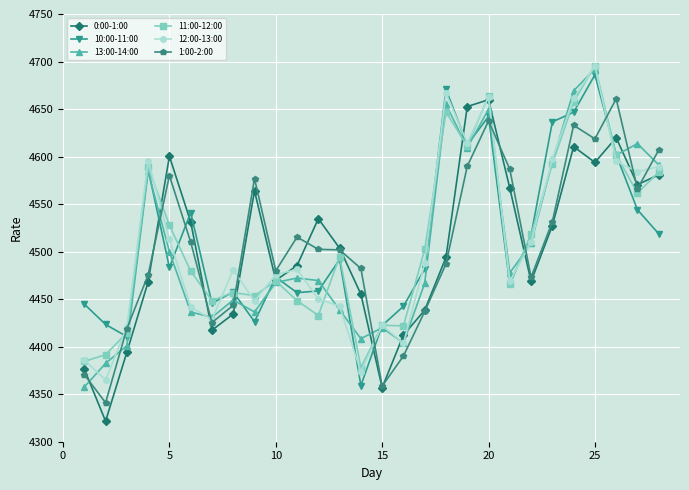

True or false: 1:00-2:00 and 13:00-14:00 cross at least once.

True